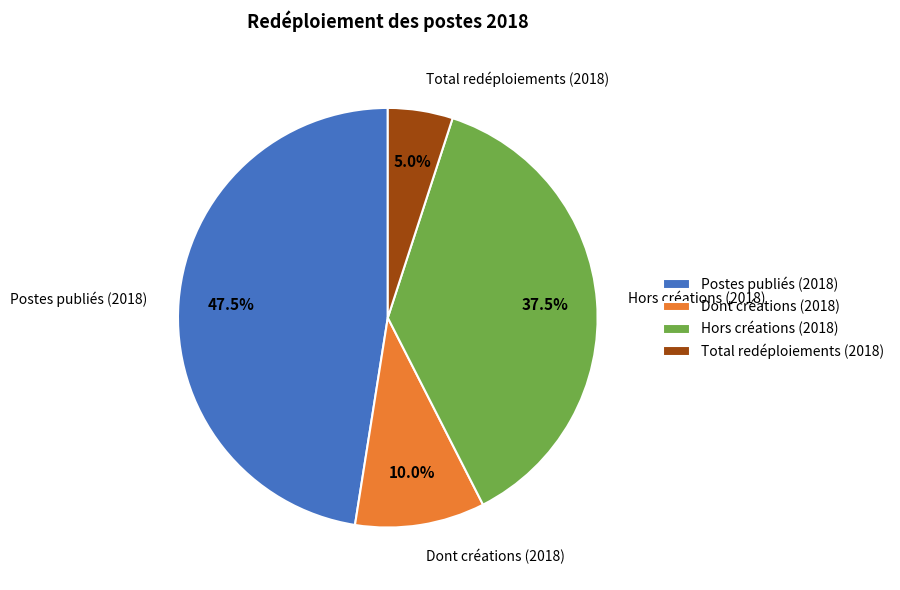

Rank the categories by value from highest to lowest.

Postes publiés (2018), Hors créations (2018), Dont créations (2018), Total redéploiements (2018)